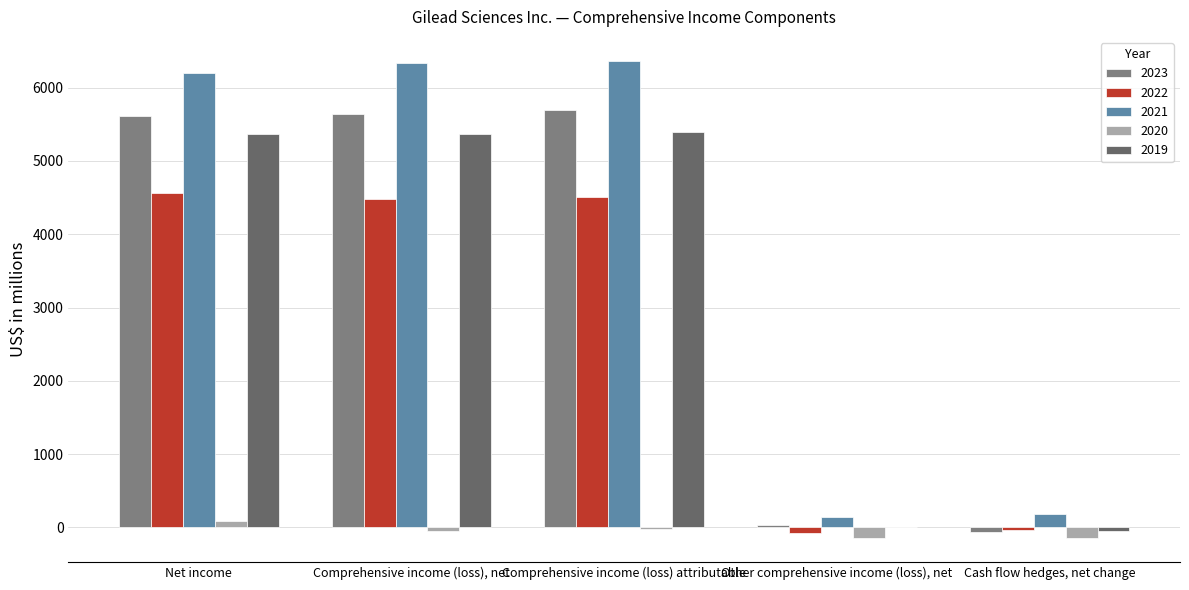

At which category does the chart reach its peak across all series?

Comprehensive income (loss) attributable